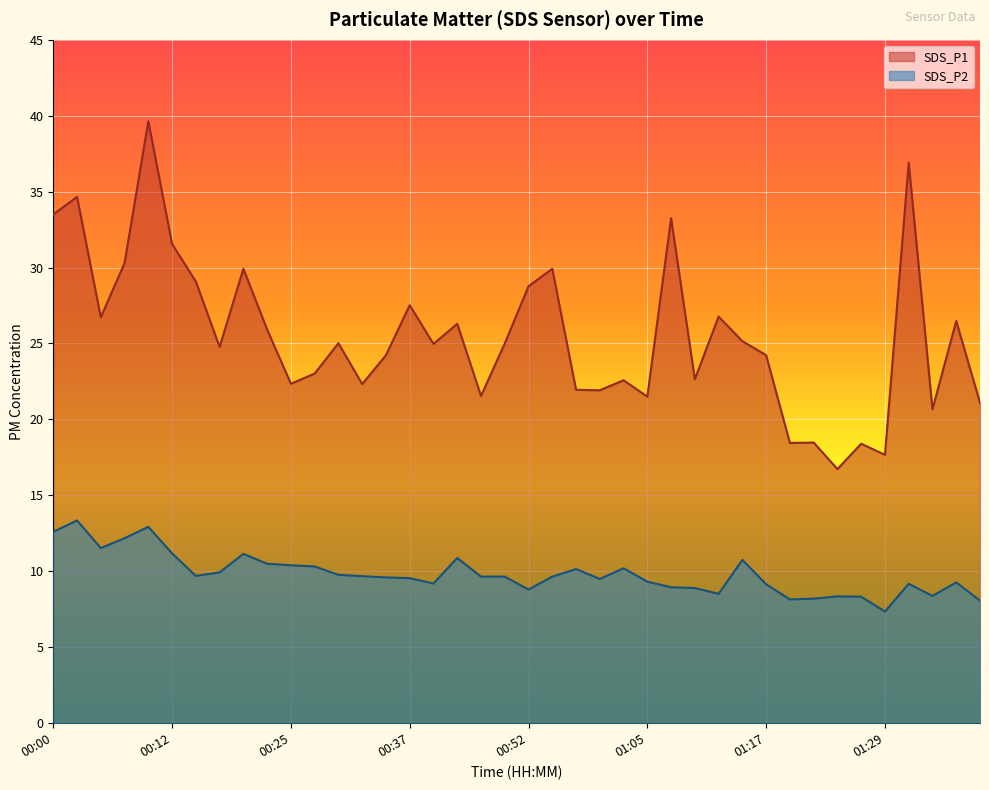

Read the SDS_P1 value at 00:00.

33.5